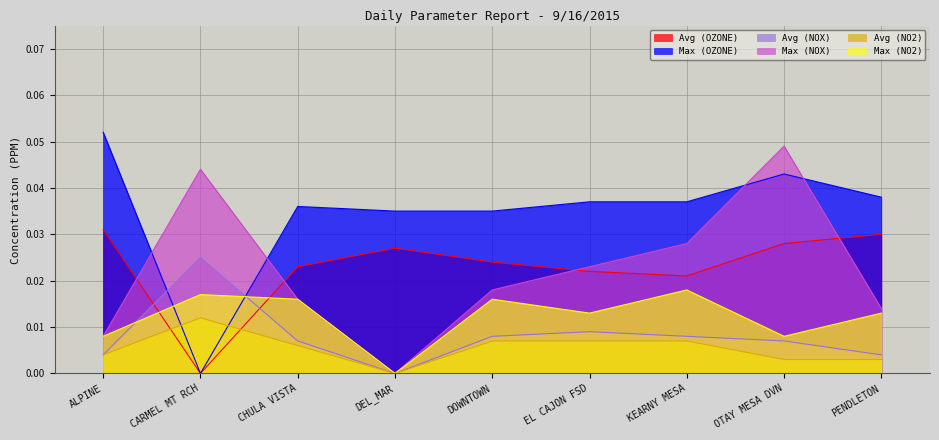

What is the label of the 7th point from the left?

KEARNY MESA